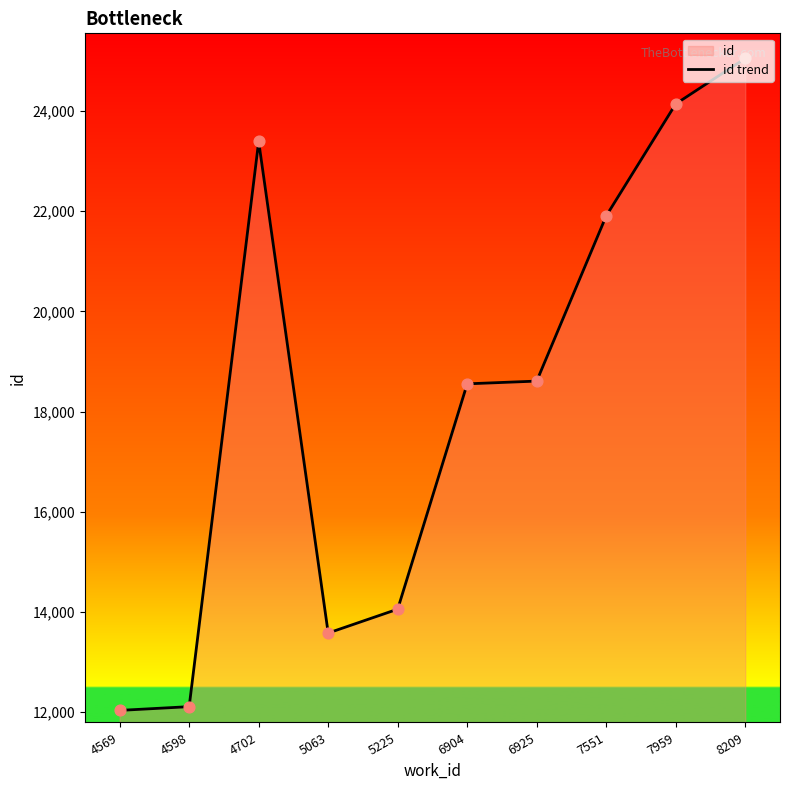

What is the change in value from 4569 to 6925?

+6573